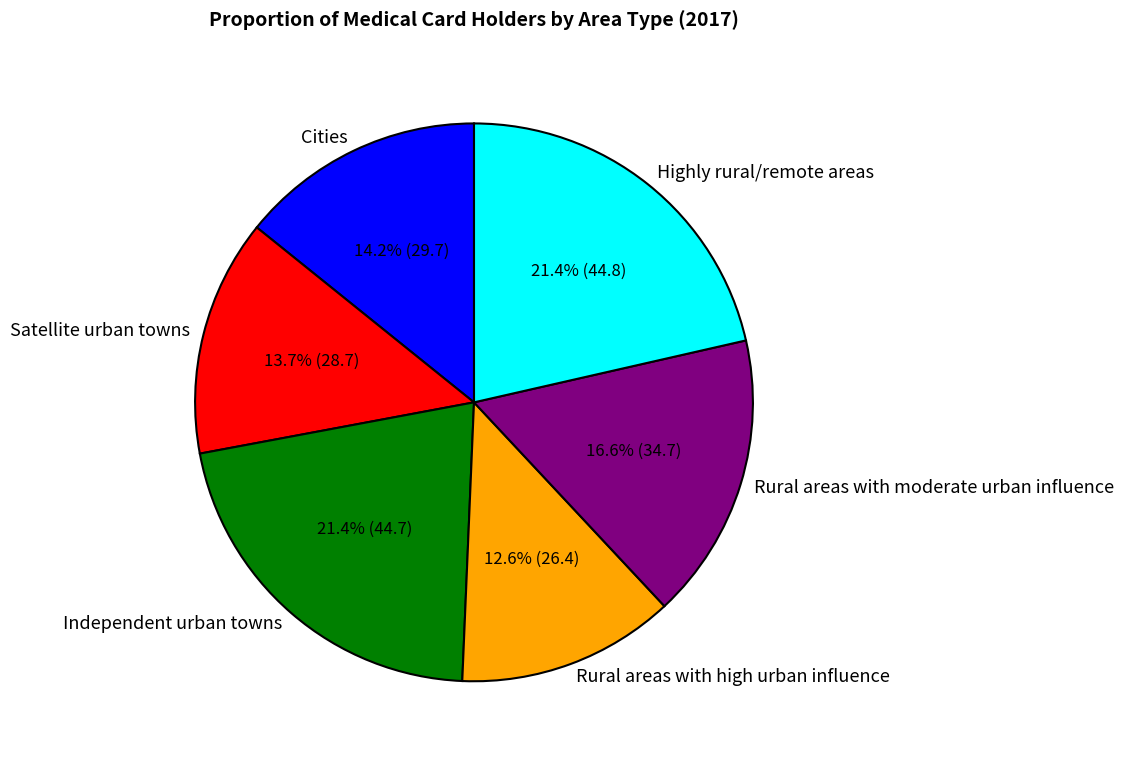

Do Rural areas with moderate urban influence and Satellite urban towns together represent more than half of the pie?

No